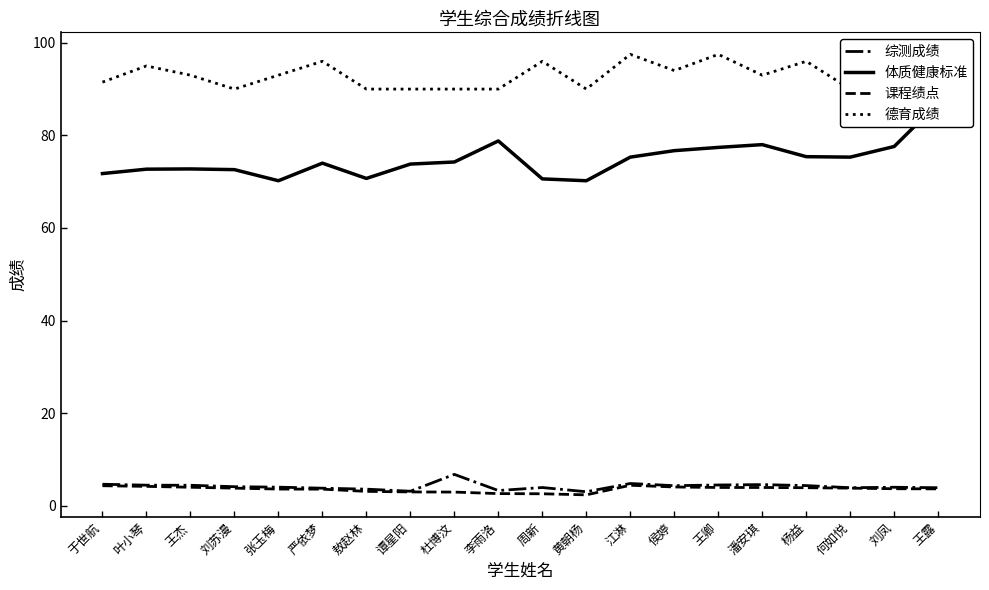

What is the label of the 5th point from the left?

张玉梅